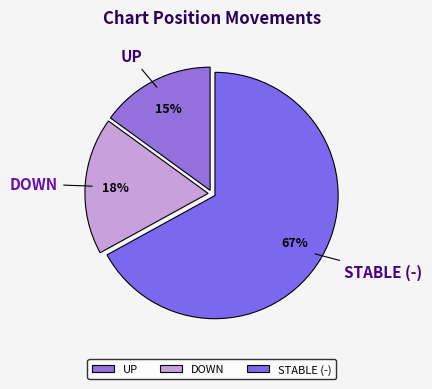

How many segments does this pie chart have?

3